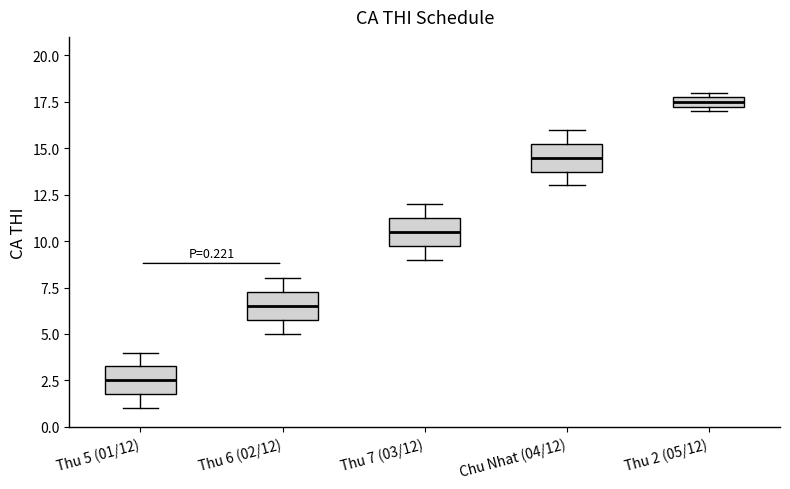

Which box has the lowest median line?

Thu 5 (01/12)